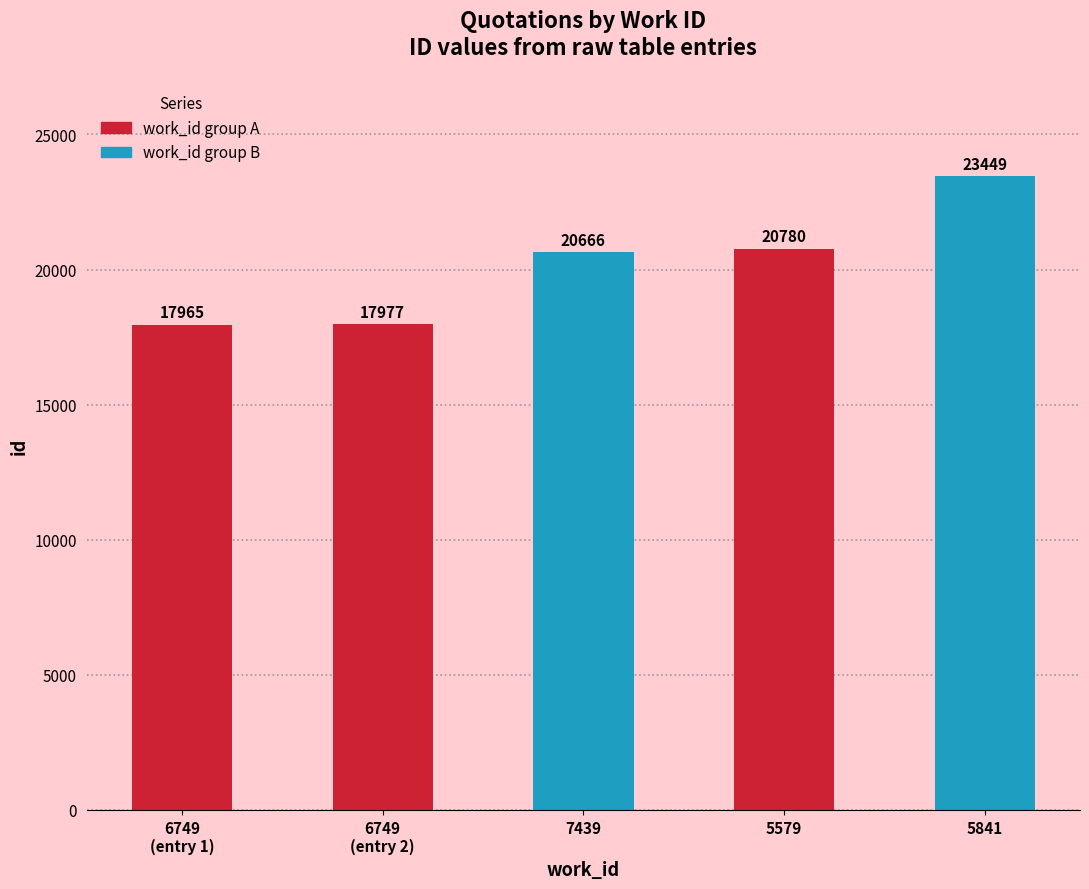

What is the difference between the maximum and minimum values?

5484